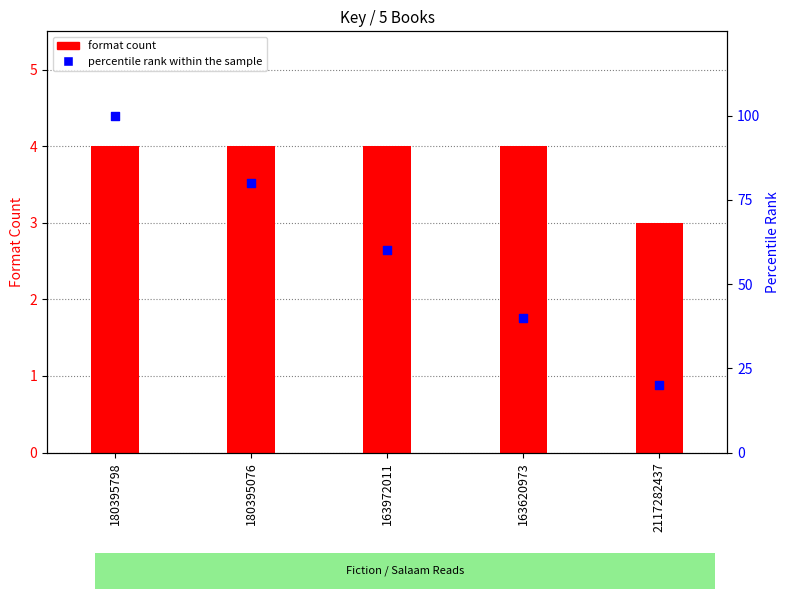

At which category is the sum across all series the highest?

180395798